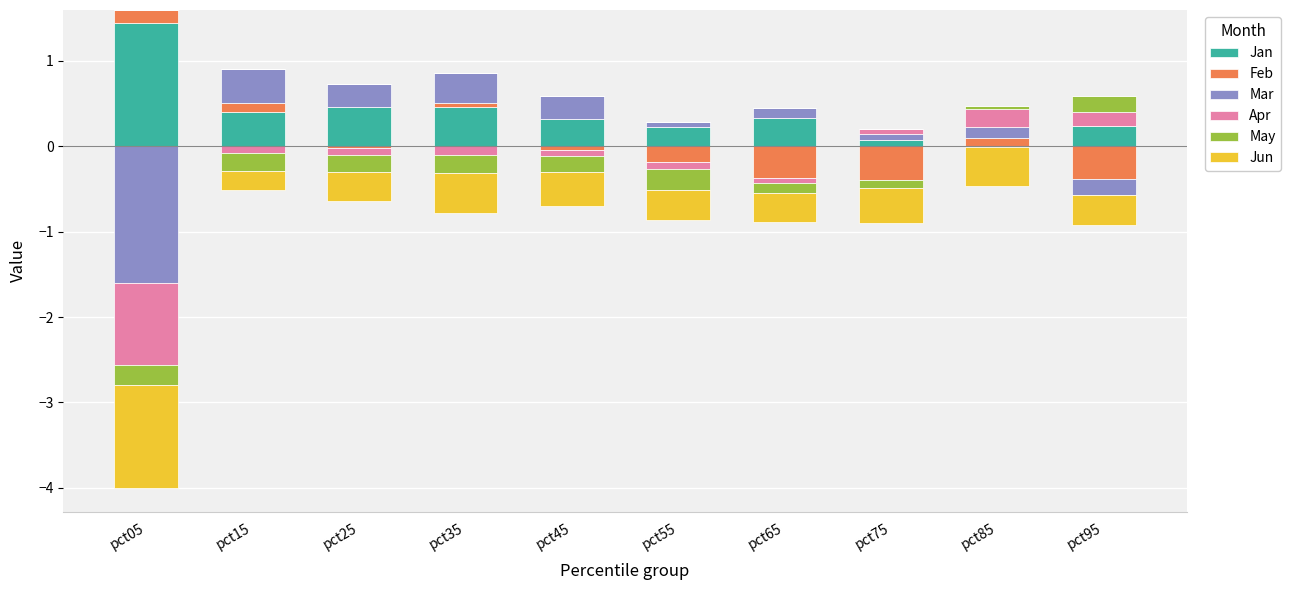

How many data points in Jan are above 0?

9